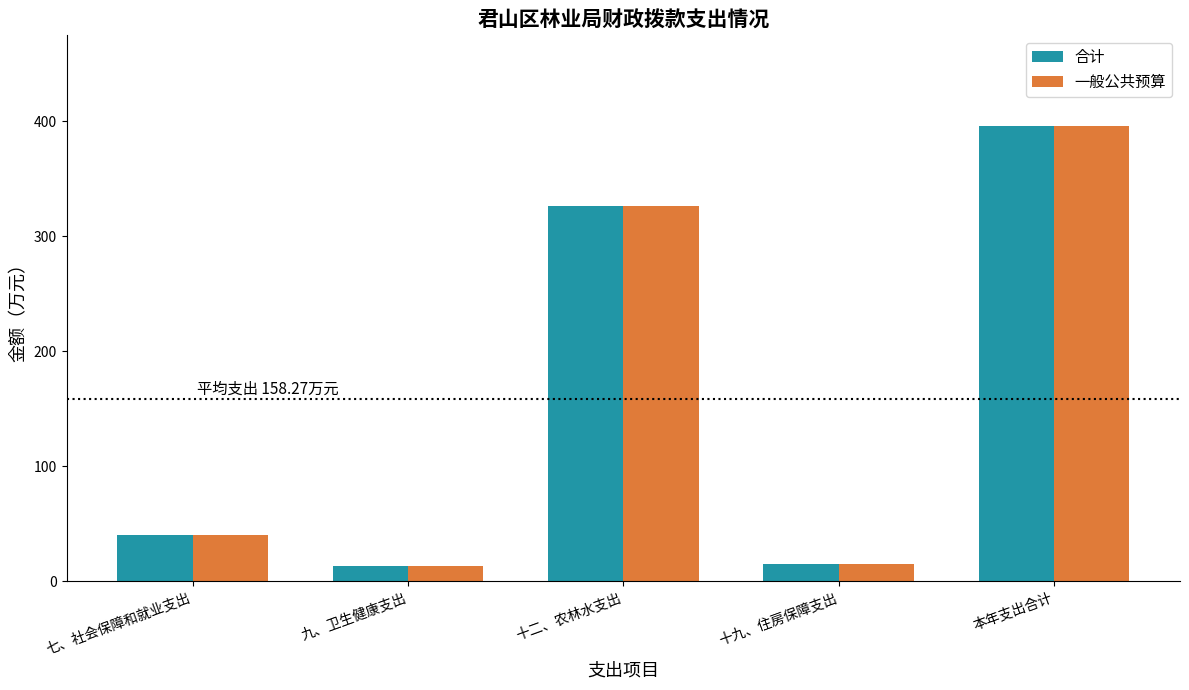

How many values in the 合计 series are below 40?

2